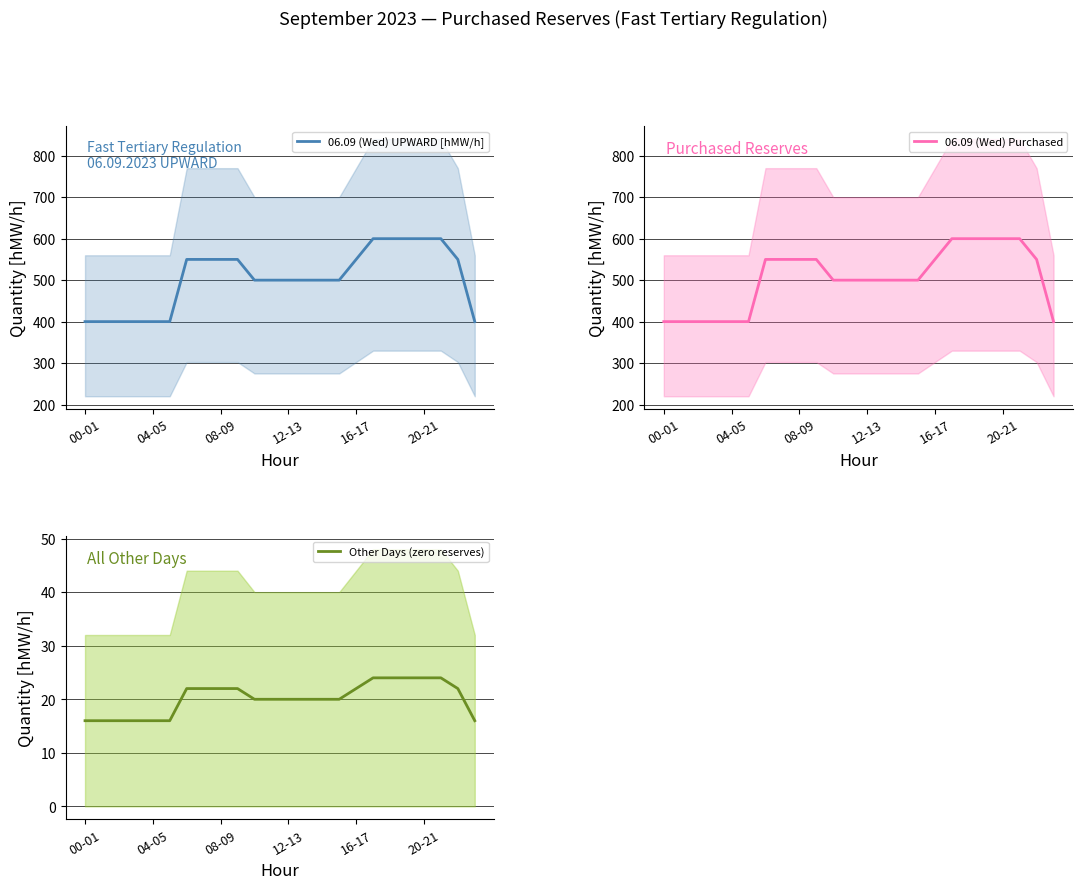

True or false: Other Days (zero reserves) has a value of 10 at 04-05.

False